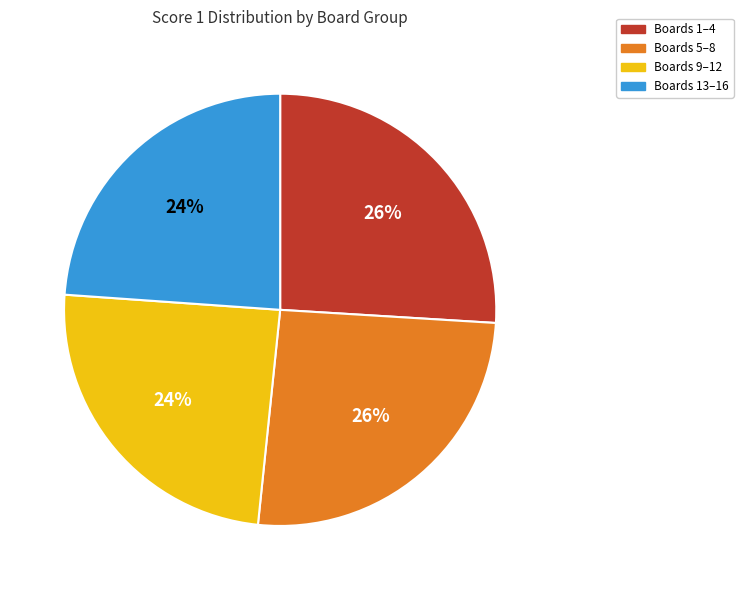

What is the ratio of the value at Boards 13–16 to the value at Boards 1–4?

0.9